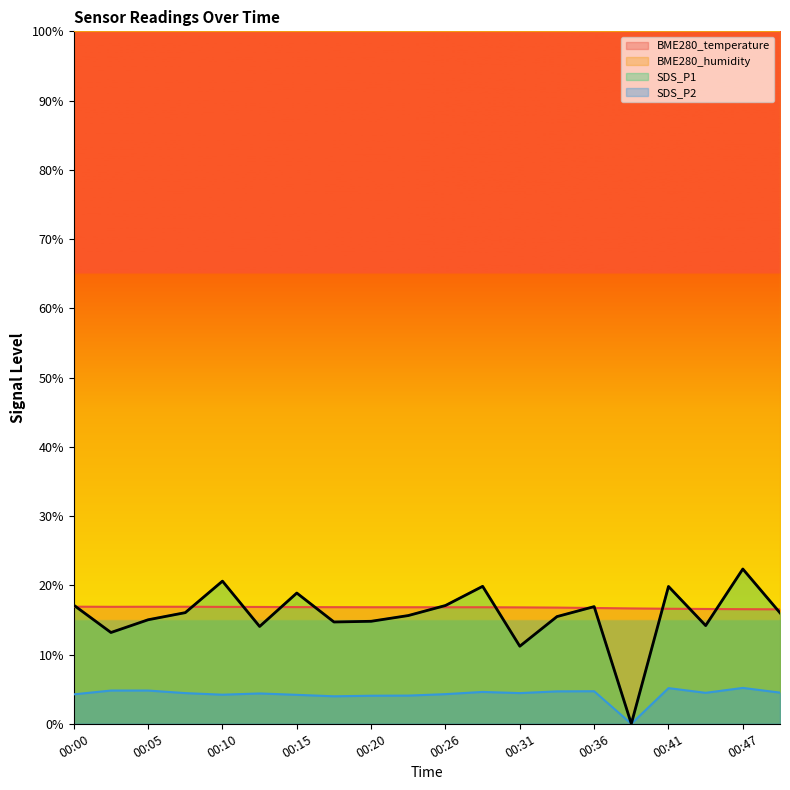

What is the spread (max minus min) of values at 00:26?

95.7